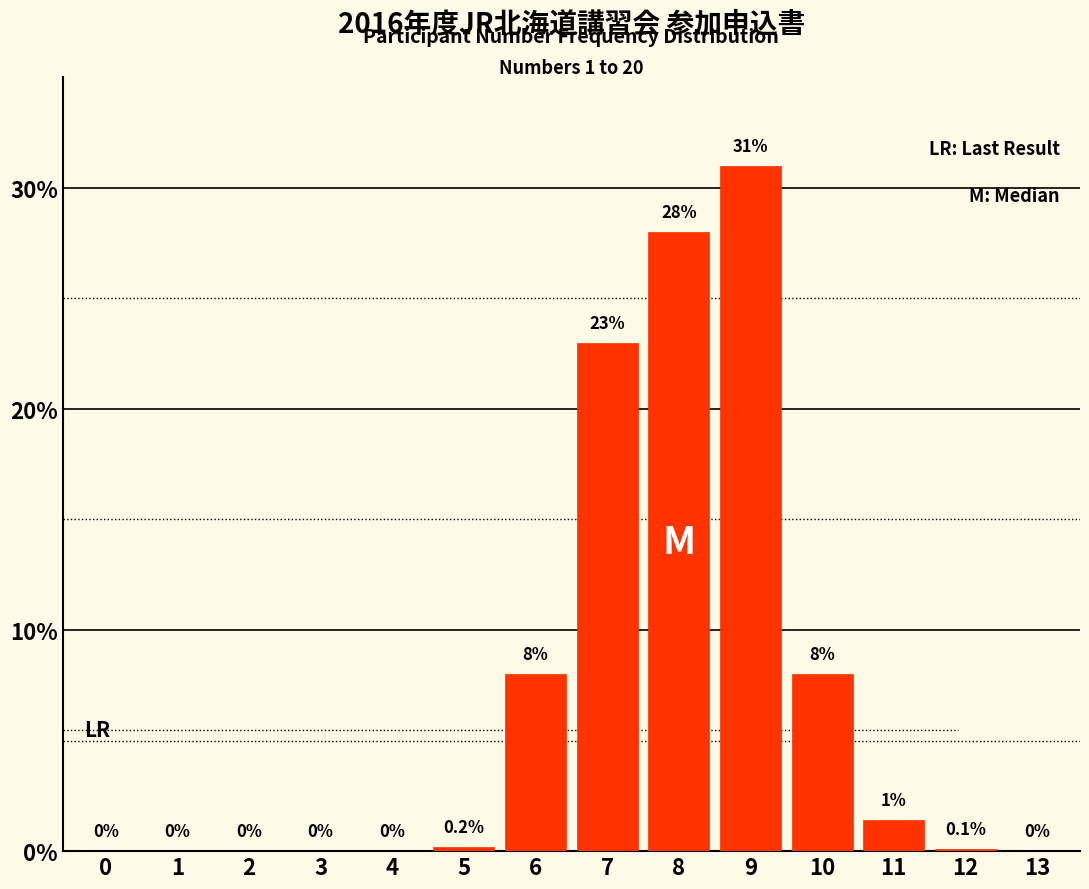

Reading left to right, extract all data points from this chart.

0=0.0	1=0.0	2=0.0	3=0.0	4=0.0	5=0.2	6=8.0	7=23.0	8=28.0	9=31.0	10=8.0	11=1.4	12=0.1	13=0.0